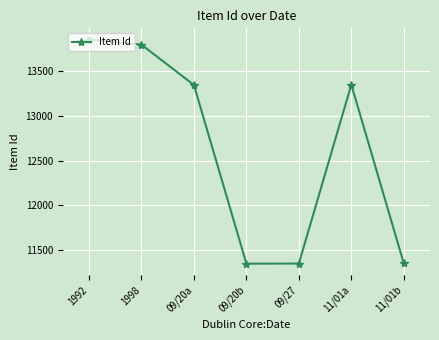

What is the change in value from 1992 to 09/20a?

-508